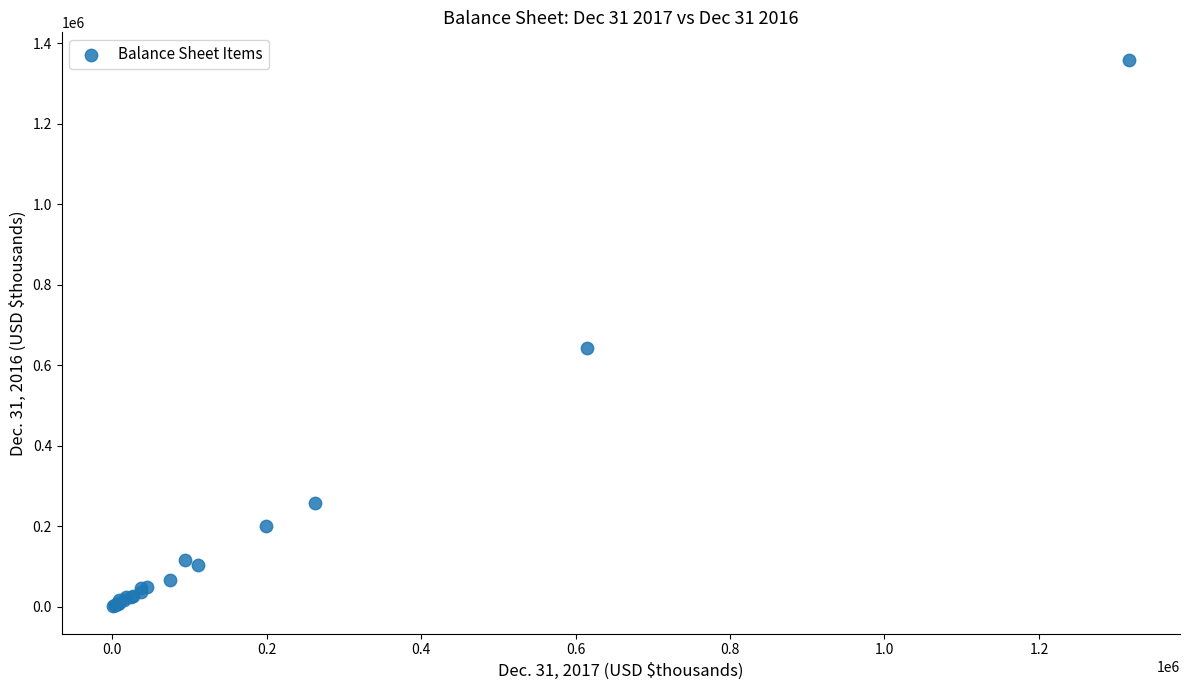

What Y value in the scatter plot is closest to 679877?

643449